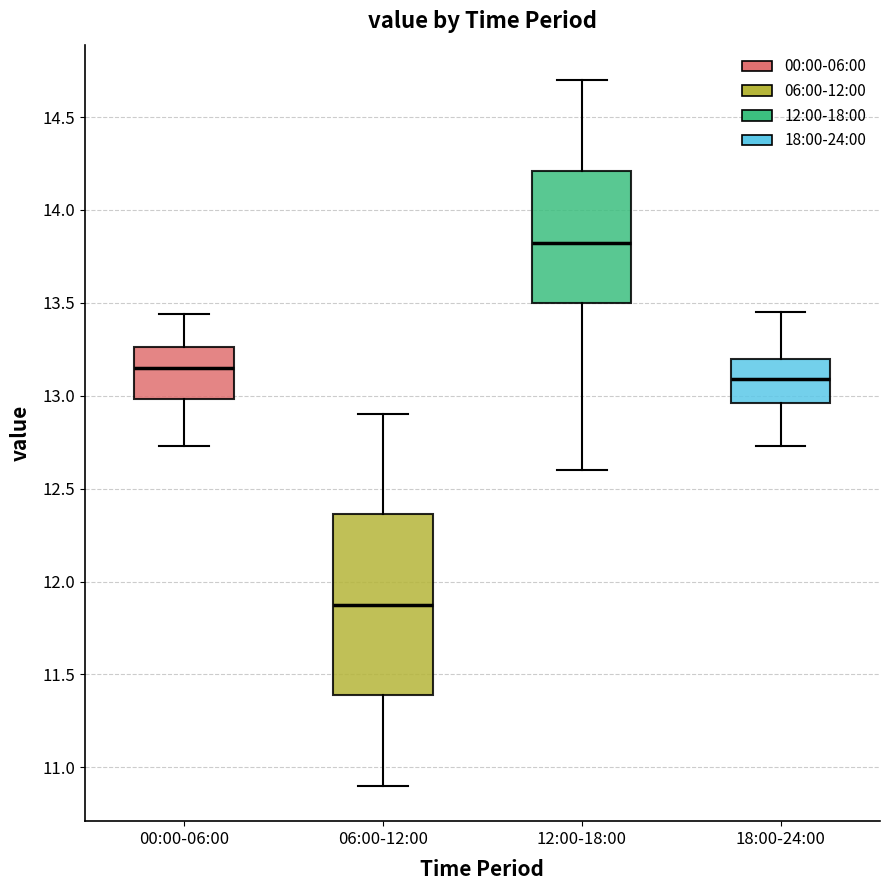

Reading left to right, transcribe this box plot: for each box, give where its median line is, the range the box spans, and where its two whiskers end, as read against the y-axis. The values are not printed on the chart, so give them approximately, as read against the axis.

00:00-06:00: median 13.15, box 13.00 to 13.25, whiskers 12.75 to 13.45
06:00-12:00: median 11.90, box 11.40 to 12.35, whiskers 10.90 to 12.90
12:00-18:00: median 13.85, box 13.50 to 14.20, whiskers 12.60 to 14.70
18:00-24:00: median 13.10, box 12.95 to 13.20, whiskers 12.75 to 13.45